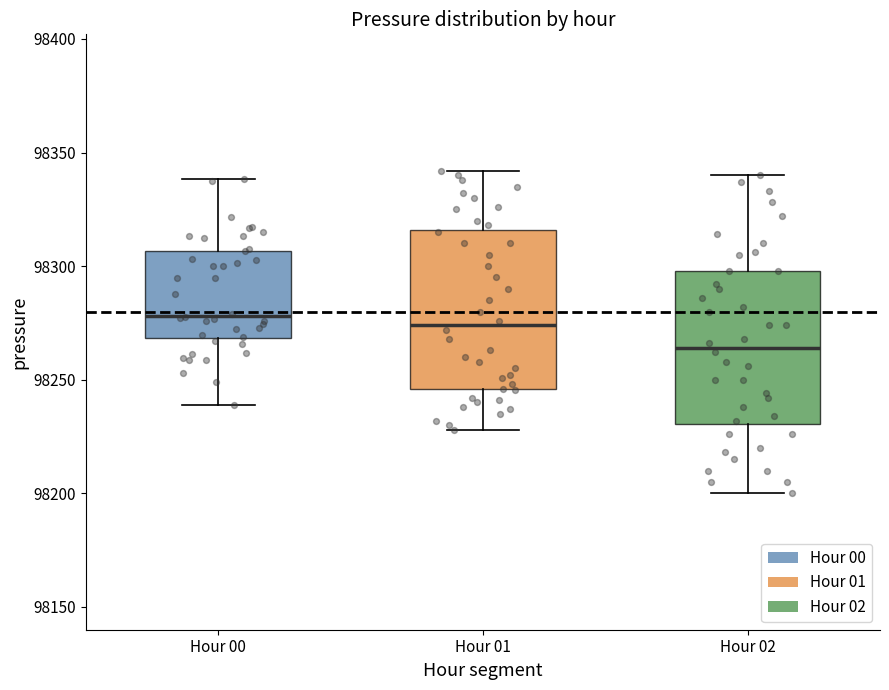

Reading left to right, read every box against the y-axis: the position of its median line, the range the box covers, and the ends of its whiskers. The values are not printed on the chart, so give them approximately, as read against the axis.

Hour 00: median 98280, box 98270 to 98305, whiskers 98240 to 98340
Hour 01: median 98275, box 98245 to 98315, whiskers 98230 to 98340
Hour 02: median 98265, box 98230 to 98300, whiskers 98200 to 98340